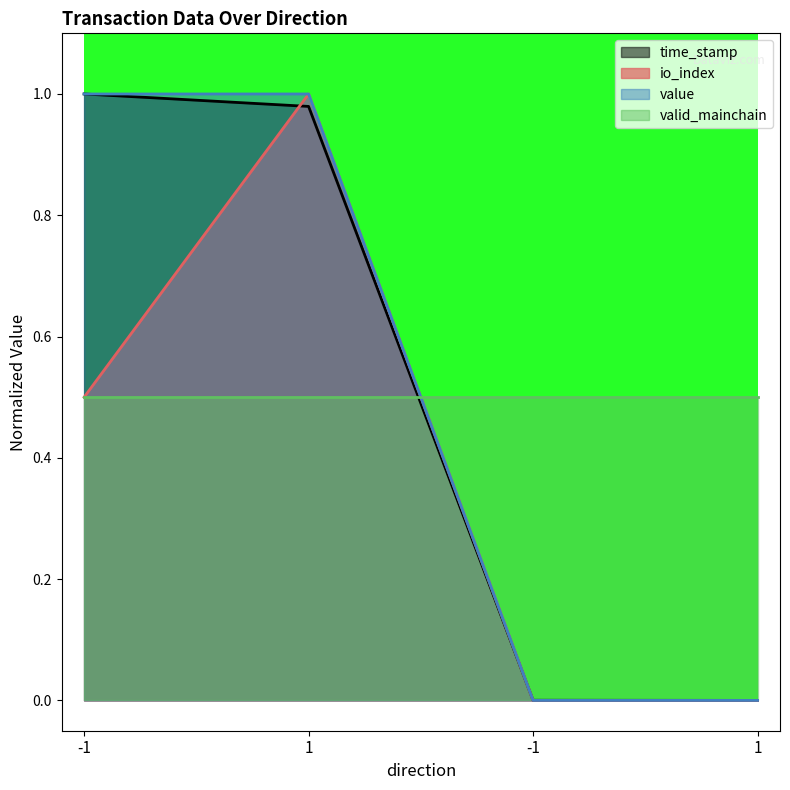

Which label corresponds to the largest value in the chart?

-1